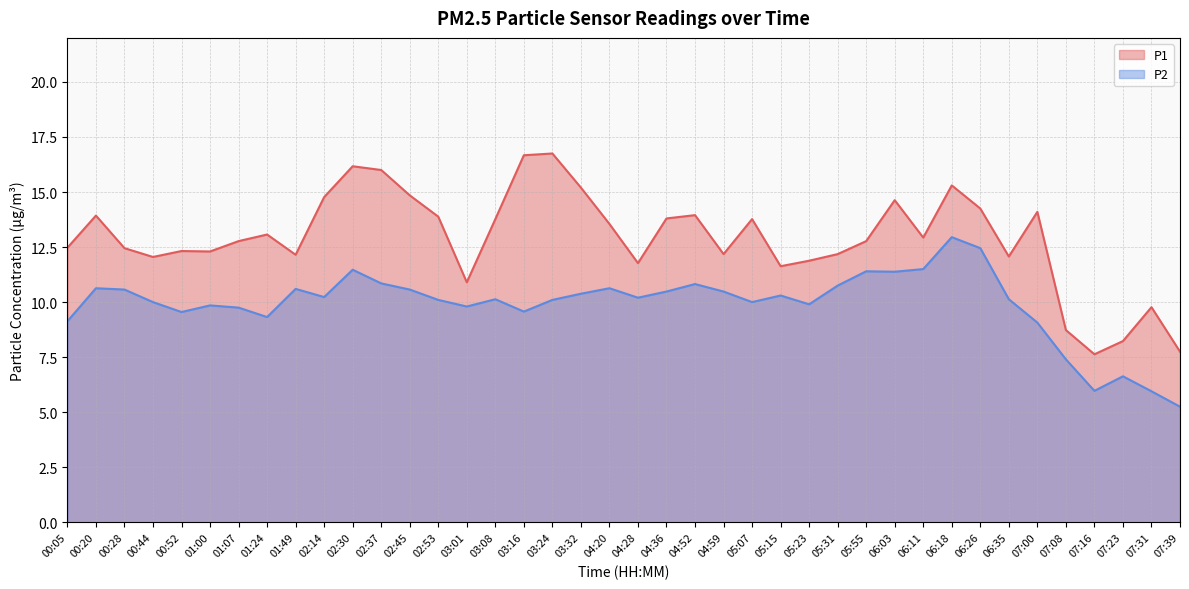

At which category is the sum across all series the highest?

06:18